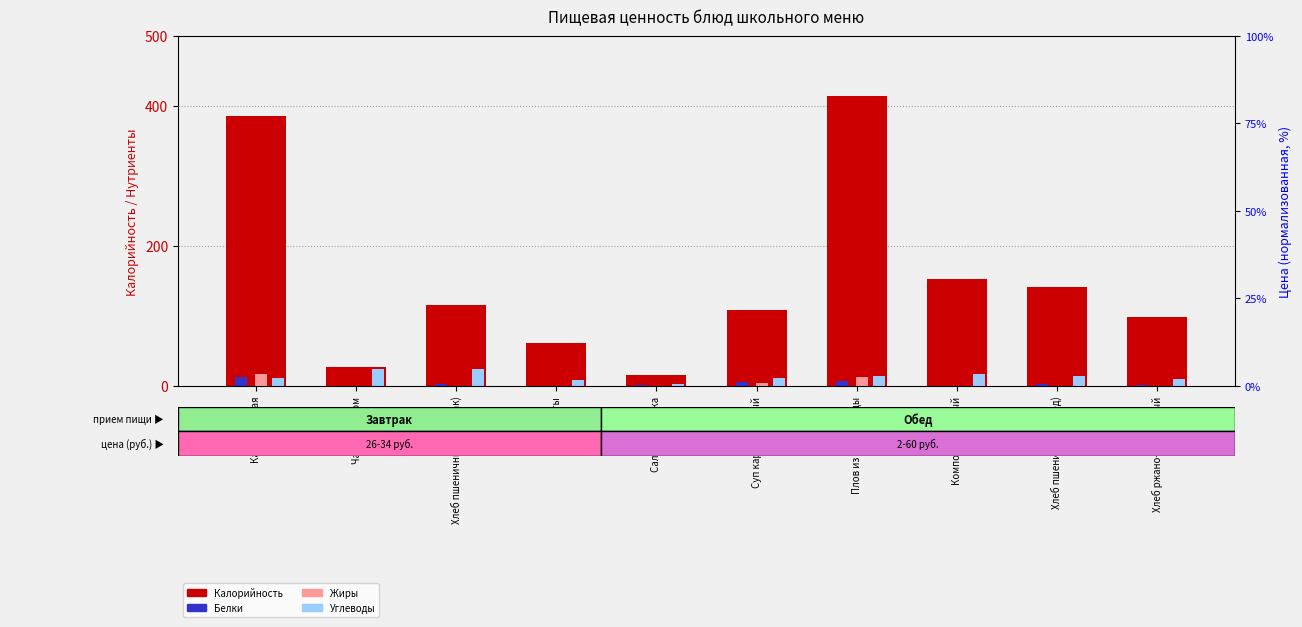

How many groups of bars are there?

10